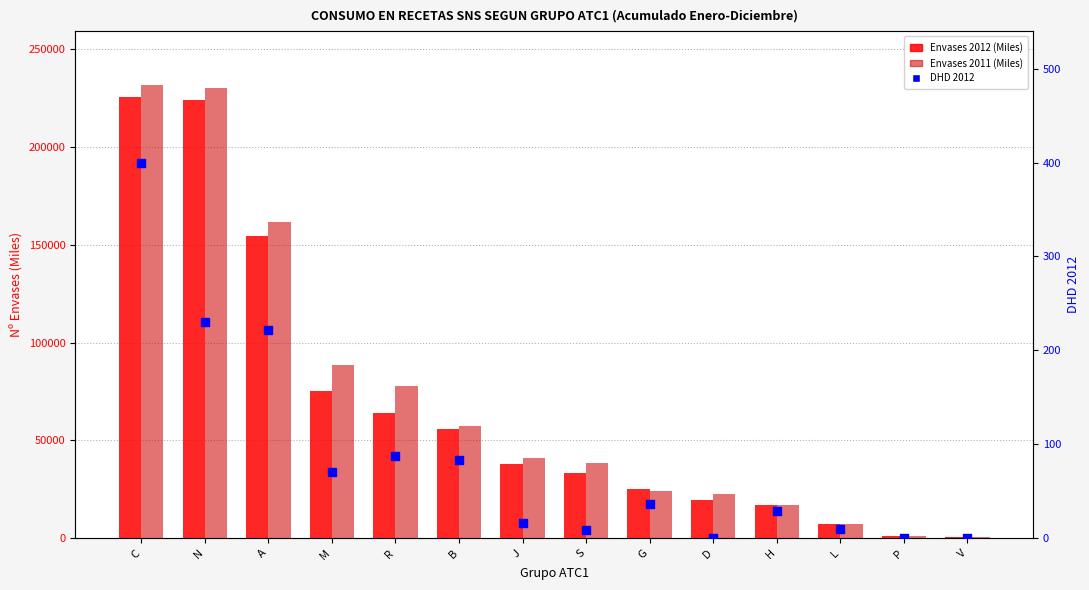

At how many categories does at least one series exceed 114085?

3